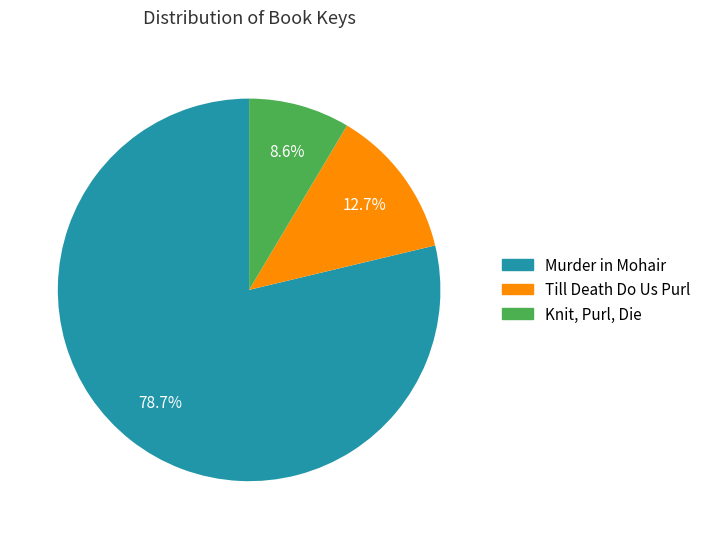

Combined, what portion of the pie is Murder in Mohair and Till Death Do Us Purl?

91.4%